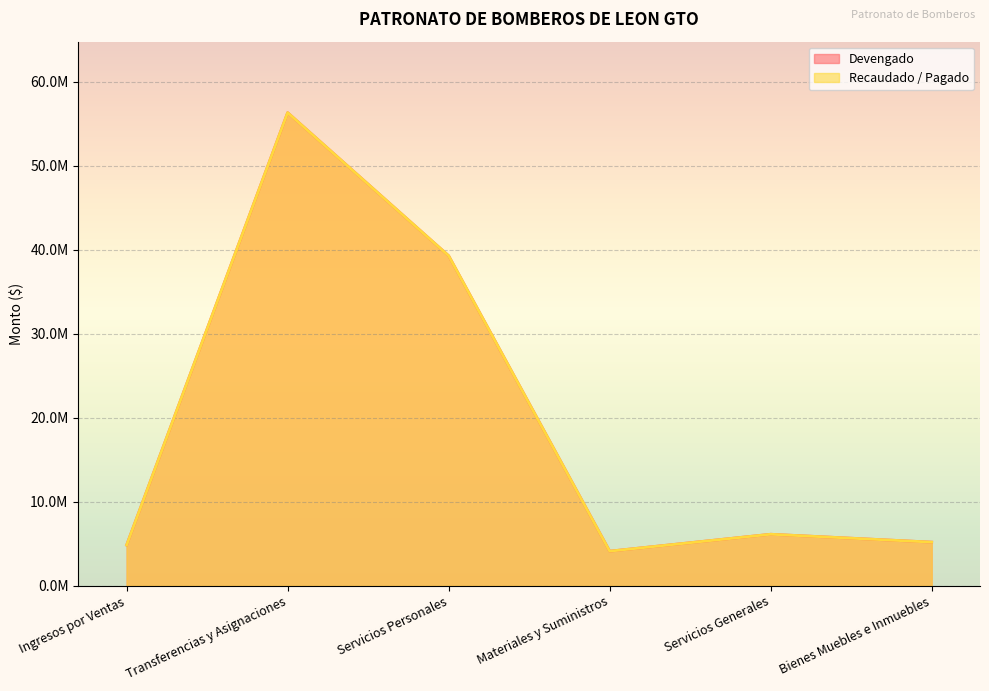

Reading left to right, list all the values displayed in this chart.

Devengado: 4848196.8	56350663.5	39305555.5	4124088.0	6139339.2	5199031.4
Recaudado / Pagado: 4848196.8	56350663.5	39305555.5	4124088.0	6139339.2	5199031.4